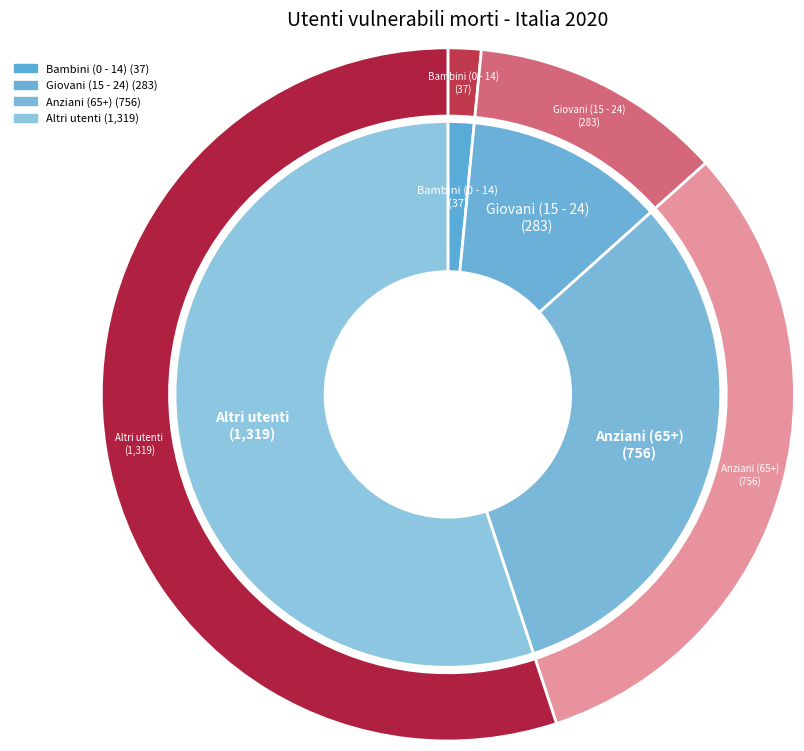

Does Giovani (15 - 24) represent more than half of the total?

No